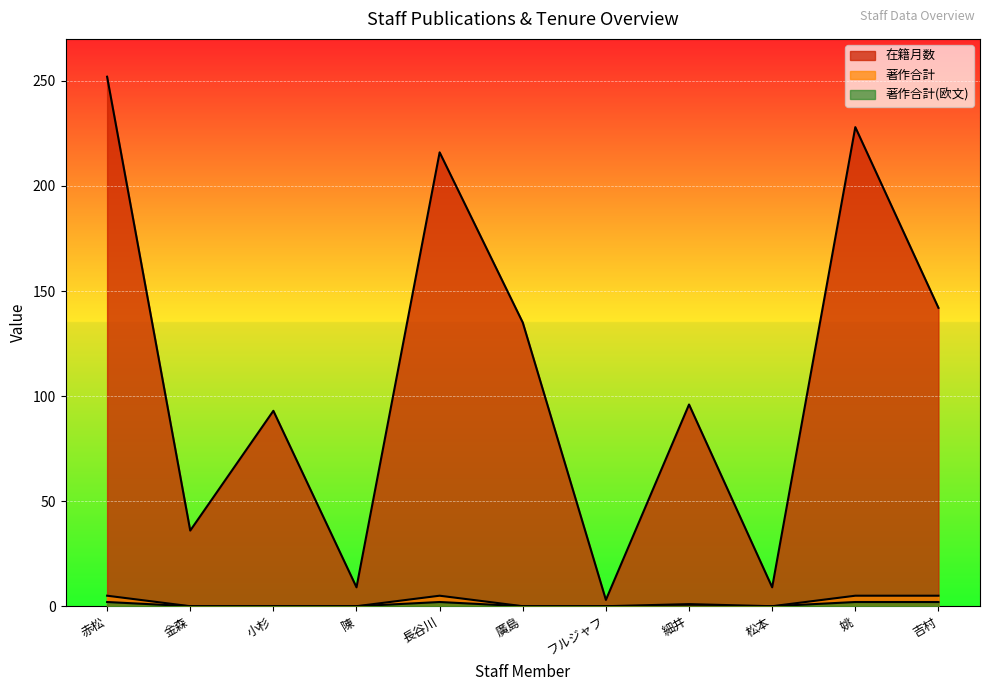

Reading right to left, extract all data points from this chart.

在籍月数: 吉村=142	姚=228	松本=9	細井=96	フルジャフ=3	廣島=135	長谷川=216	陳=9	小杉=93	金森=36	赤松=252
著作合計: 吉村=5	姚=5	松本=0	細井=1	フルジャフ=0	廣島=0	長谷川=5	陳=0	小杉=0	金森=0	赤松=5
著作合計(欧文): 吉村=2	姚=2	松本=0	細井=0	フルジャフ=0	廣島=0	長谷川=2	陳=0	小杉=0	金森=0	赤松=2